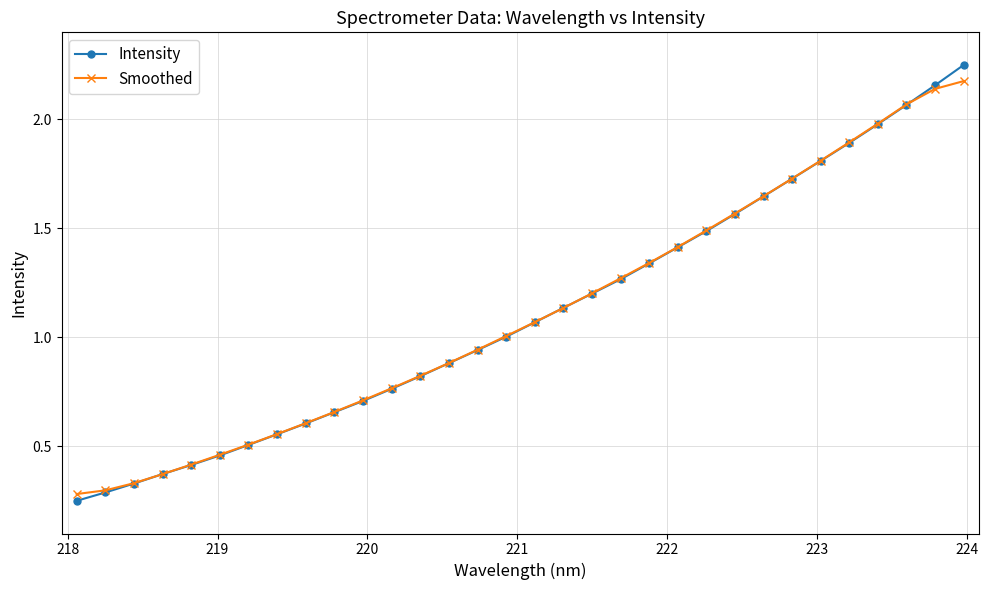

Count the number of categories in the chart.

32